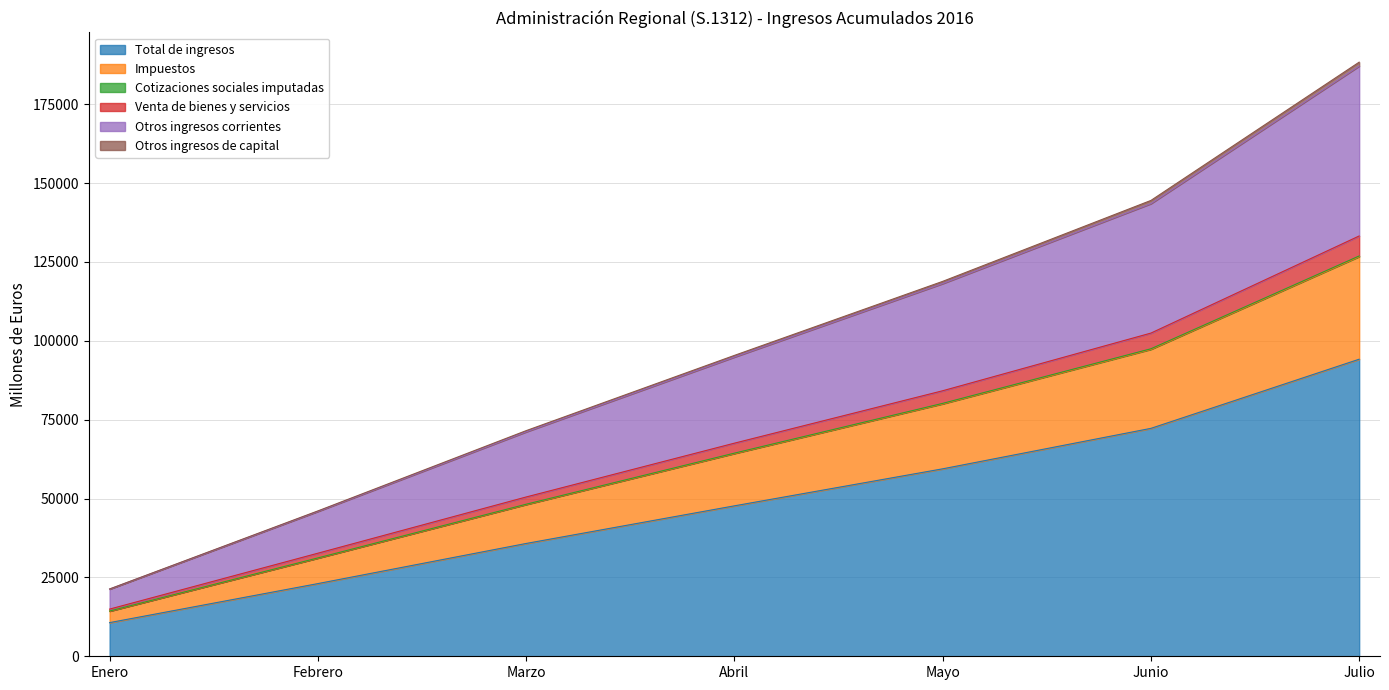

Is it true that Impuestos equals 14952 at Enero?

True